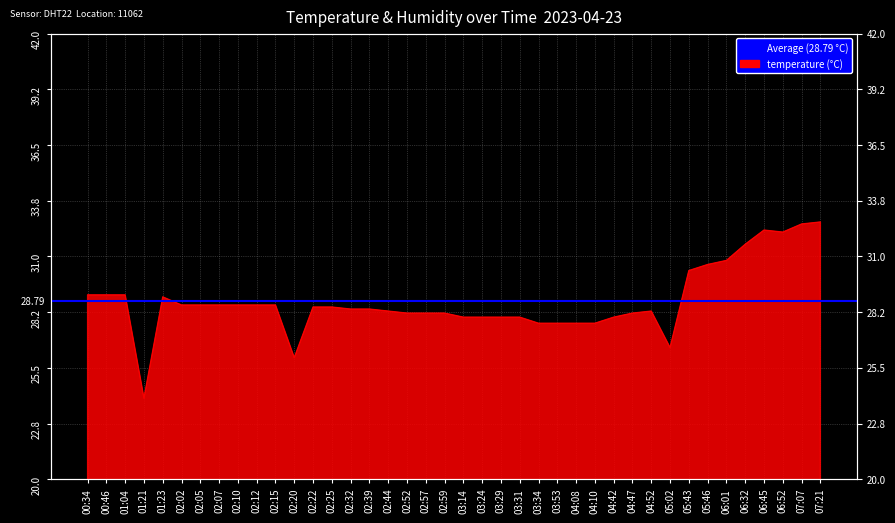

Is it true that the value at 03:24 is 28.0?

True